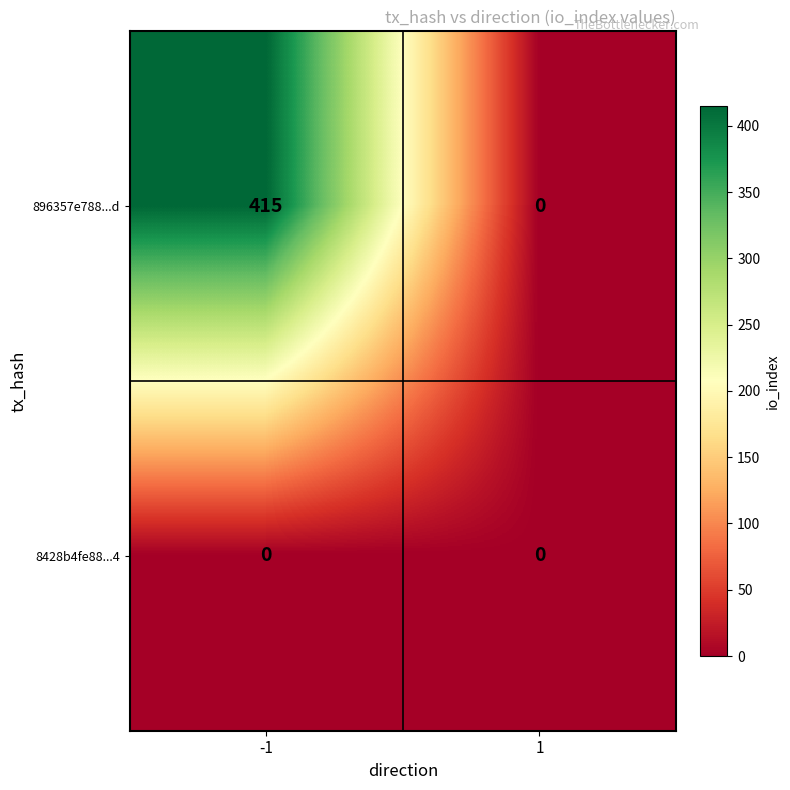

Which series has the widest spread of values?

896357e788...d